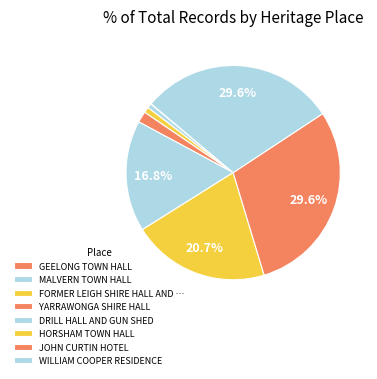

The GEELONG TOWN HALL slice represents 0% of the pie. True or false?

True